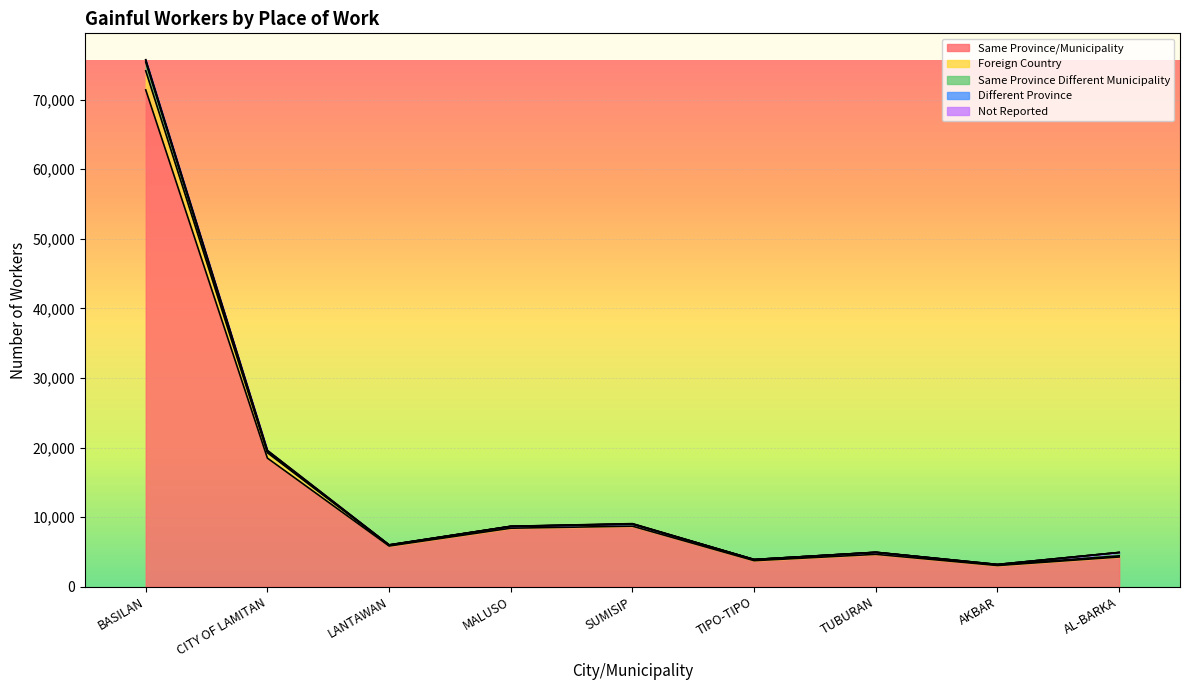

How many data points in Foreign Country are less than 254?

4